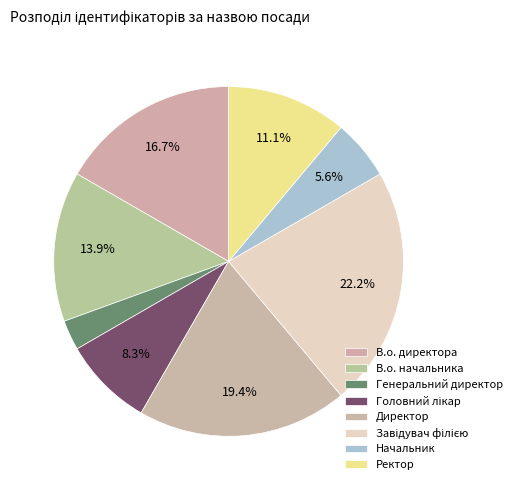

The В.о. начальника slice represents 14% of the pie. True or false?

True